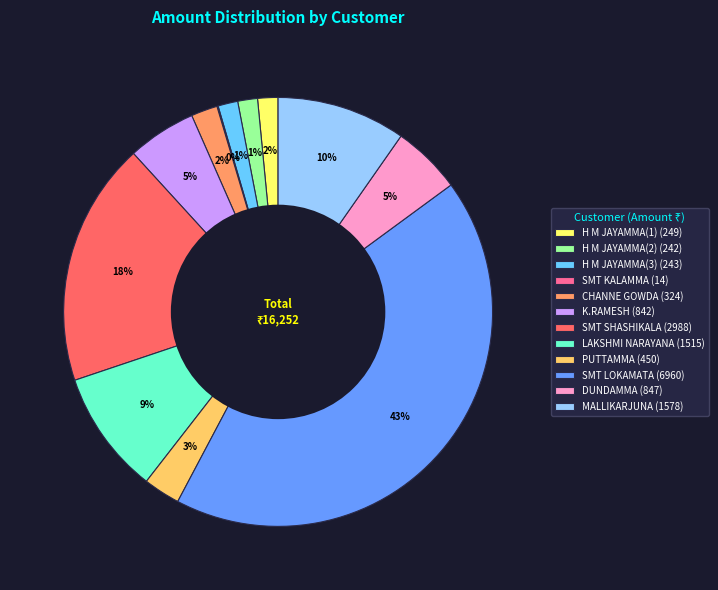

To the nearest percent, what percentage of the pie is SMT LOKAMATA (6960)?

43%